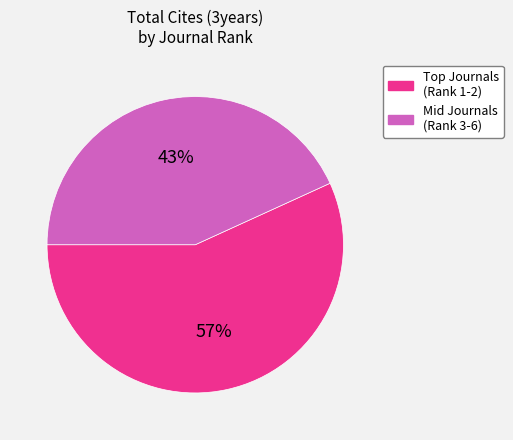

To the nearest percent, what is the average slice percentage?

50%